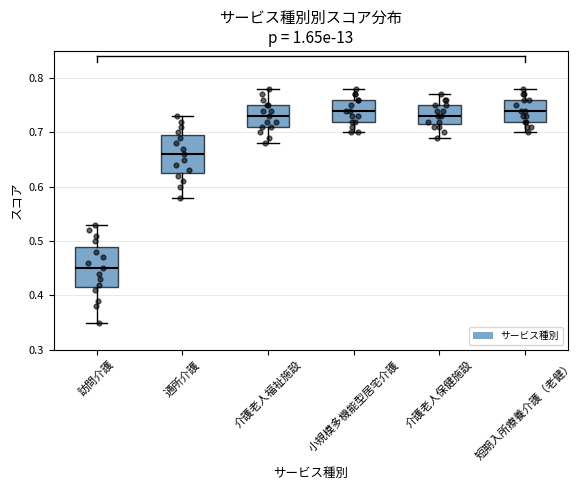

Which box has the lowest median line?

訪問介護